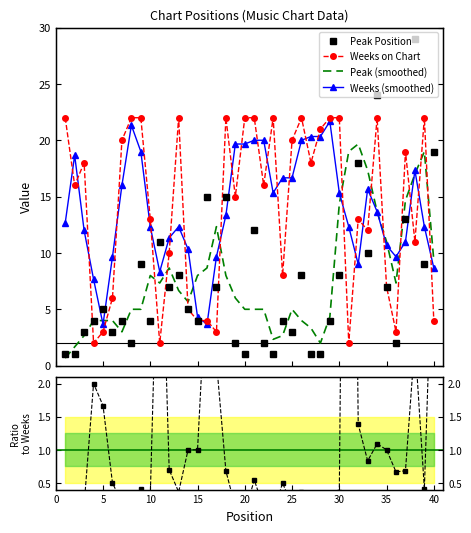

Does the chart have visible grid lines?

No